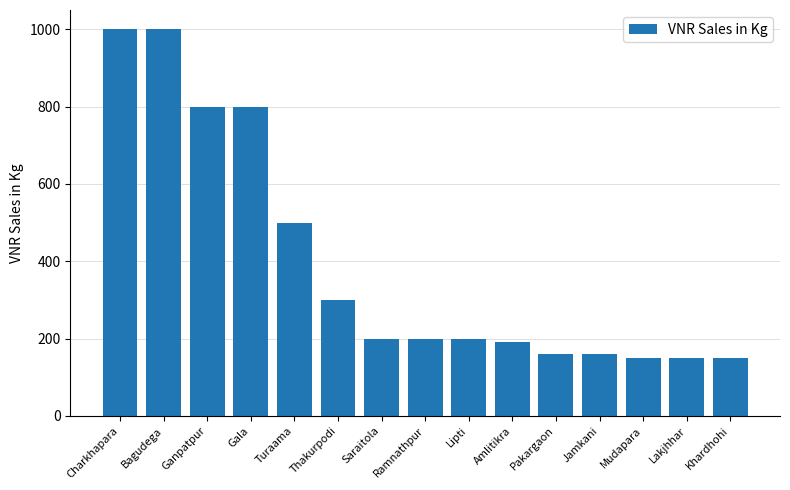

The chart shows a value of 1000 at Charkhapara. True or false?

True